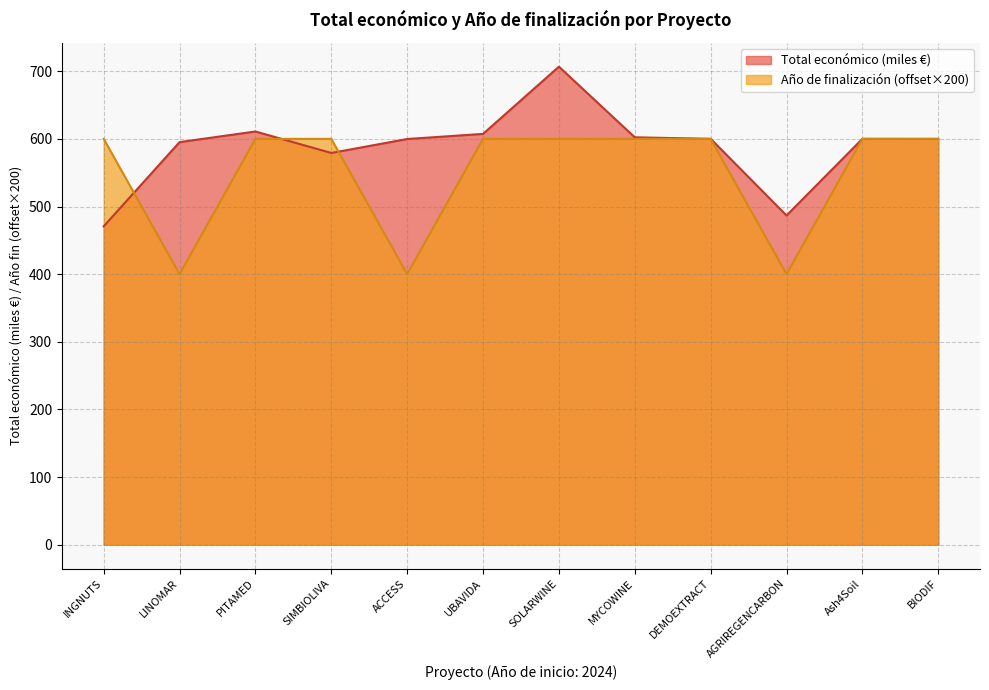

Does the chart have visible grid lines?

Yes